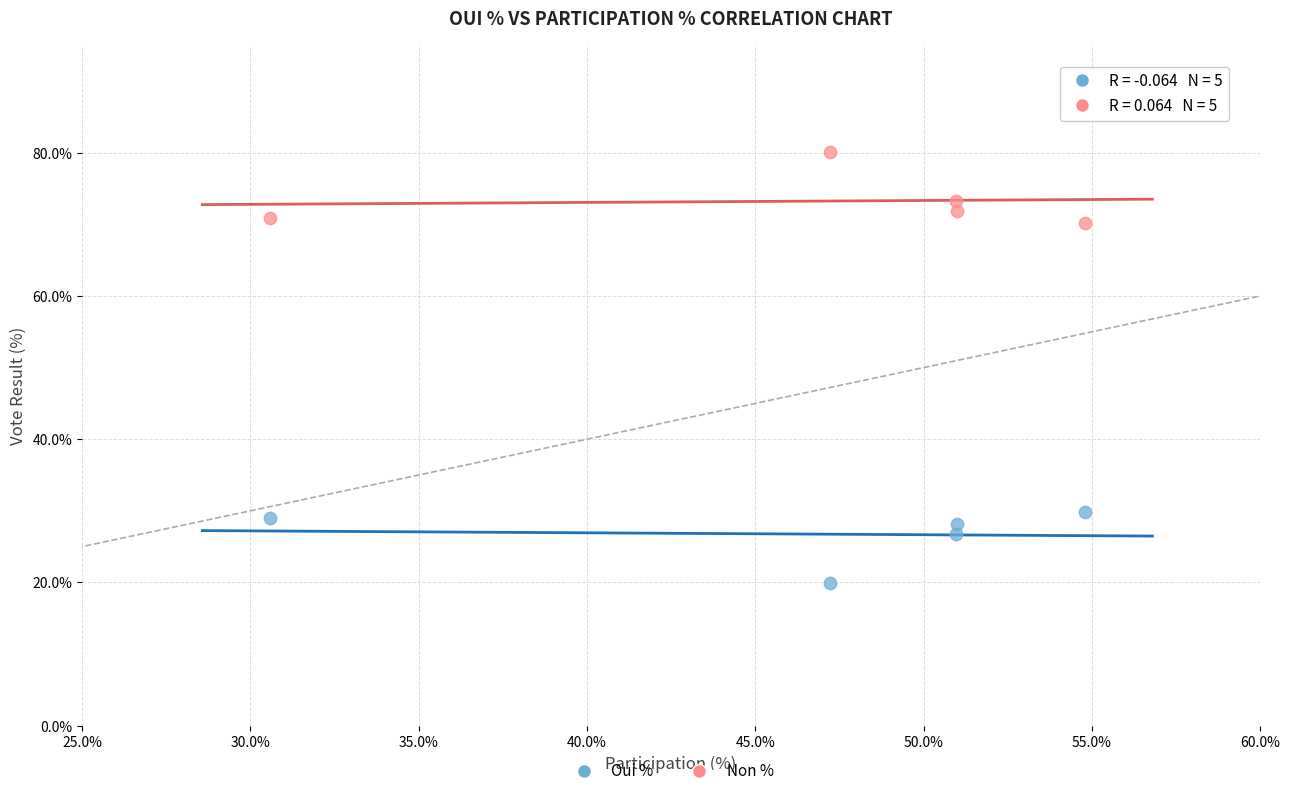

In the Non % series, what Y value is closest to 75?

73.2